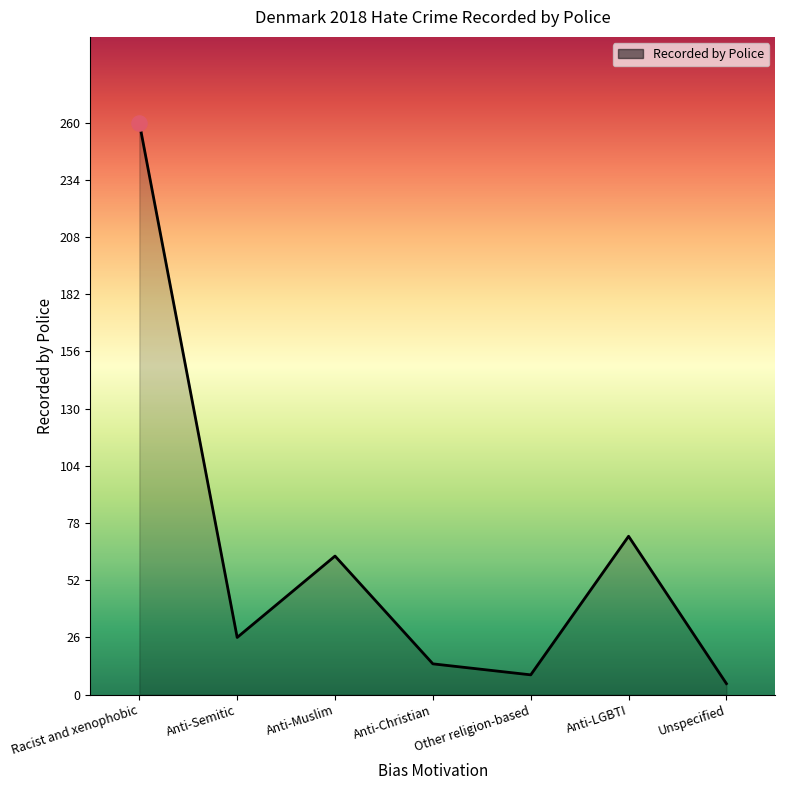

Between Anti-Christian and Anti-LGBTI, which is larger?

Anti-LGBTI